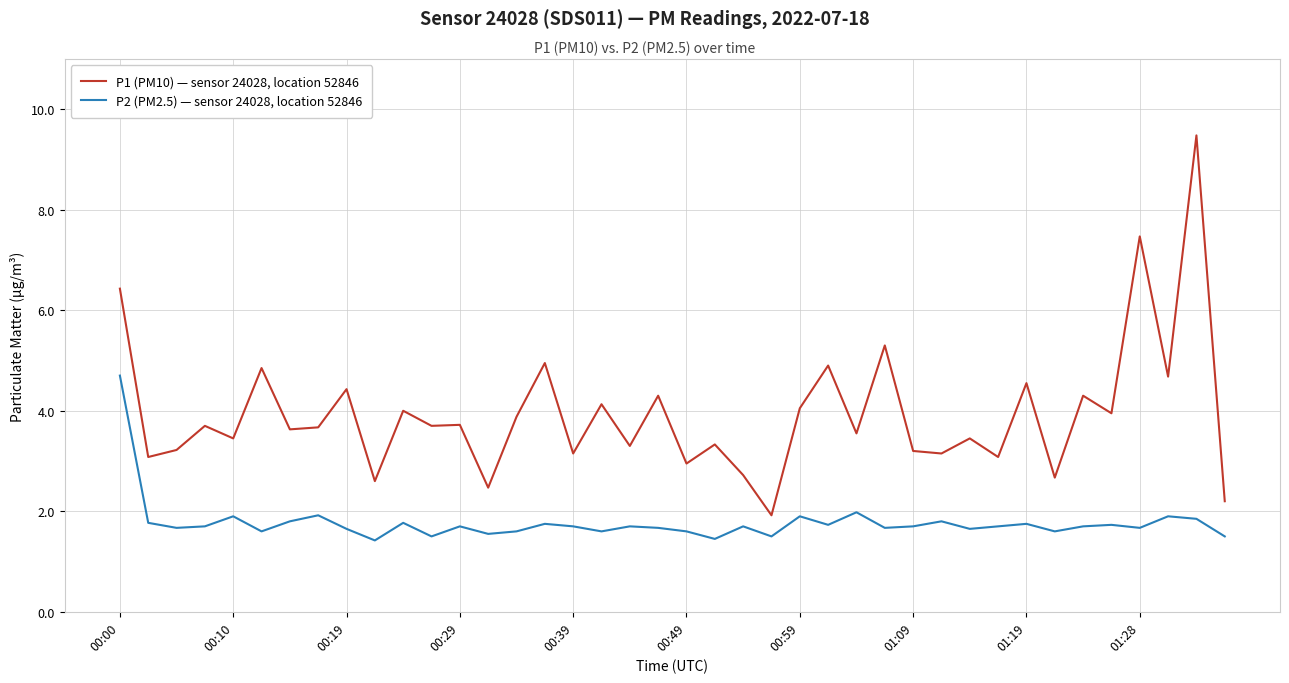

What is the average value of the P1 (PM10) — sensor 24028, location 52846 series?

3.9